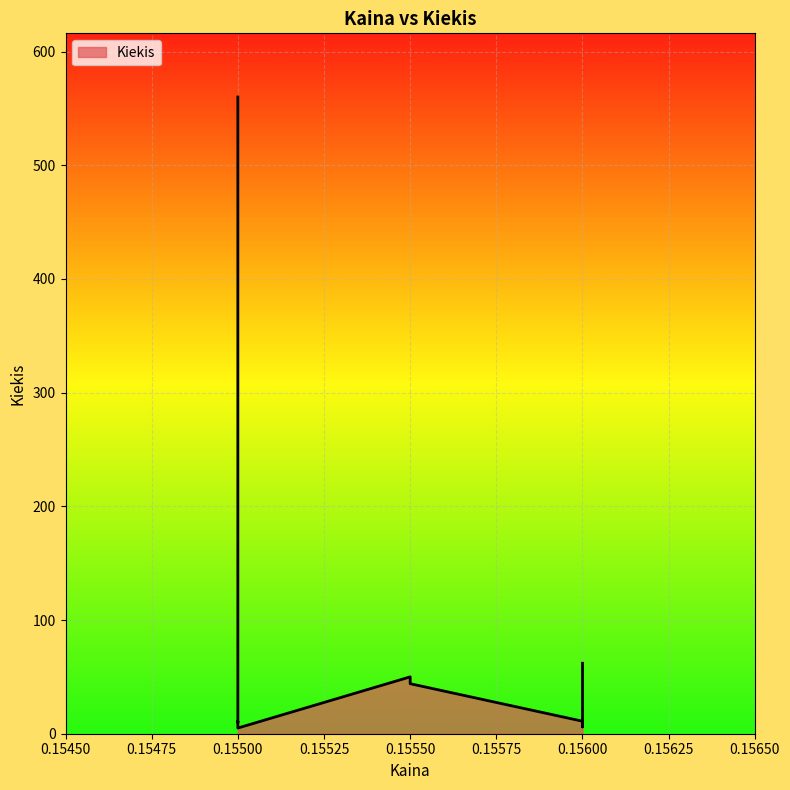

Approximately how many times larger is the value at 0.156 compared to 0.156?

1.8